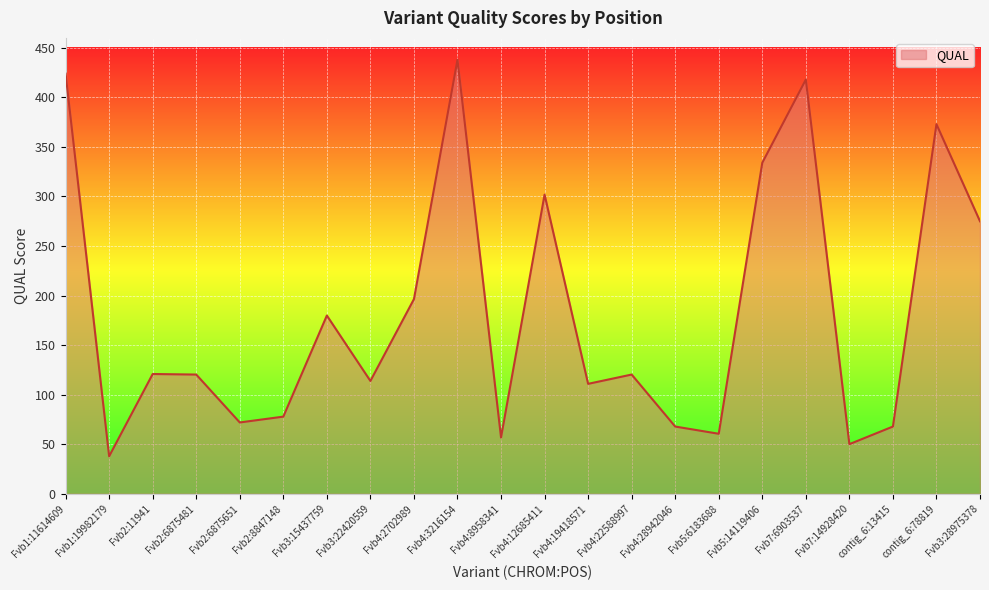

What is the difference between the values at Fvb7:6903537 and Fvb4:12685411?

116.0